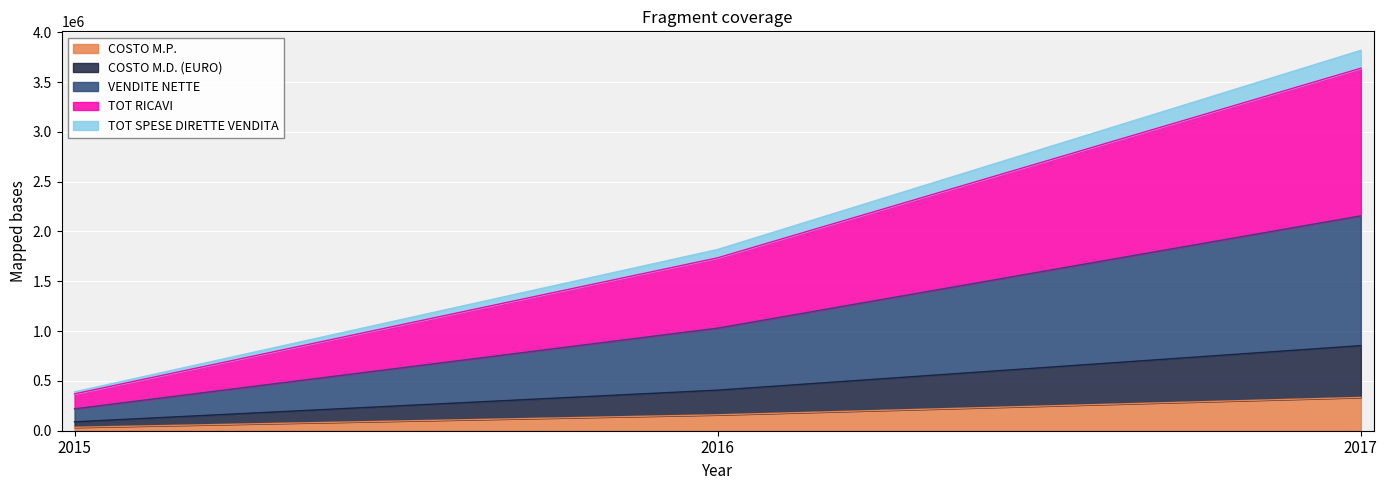

How many data points in VENDITE NETTE are above 1029770?

1